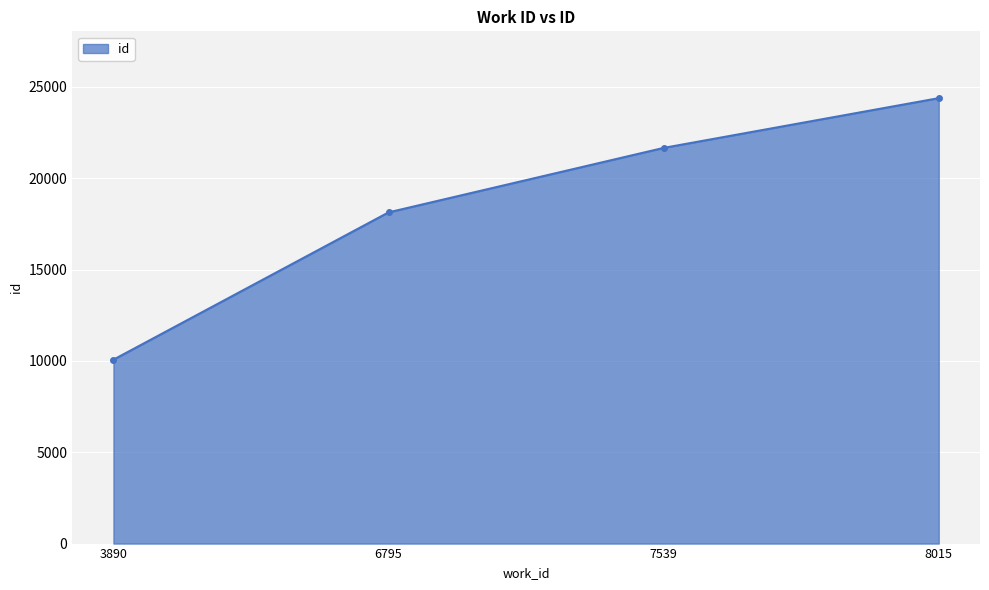

What is the change in value from 6795 to 7539?

+3529